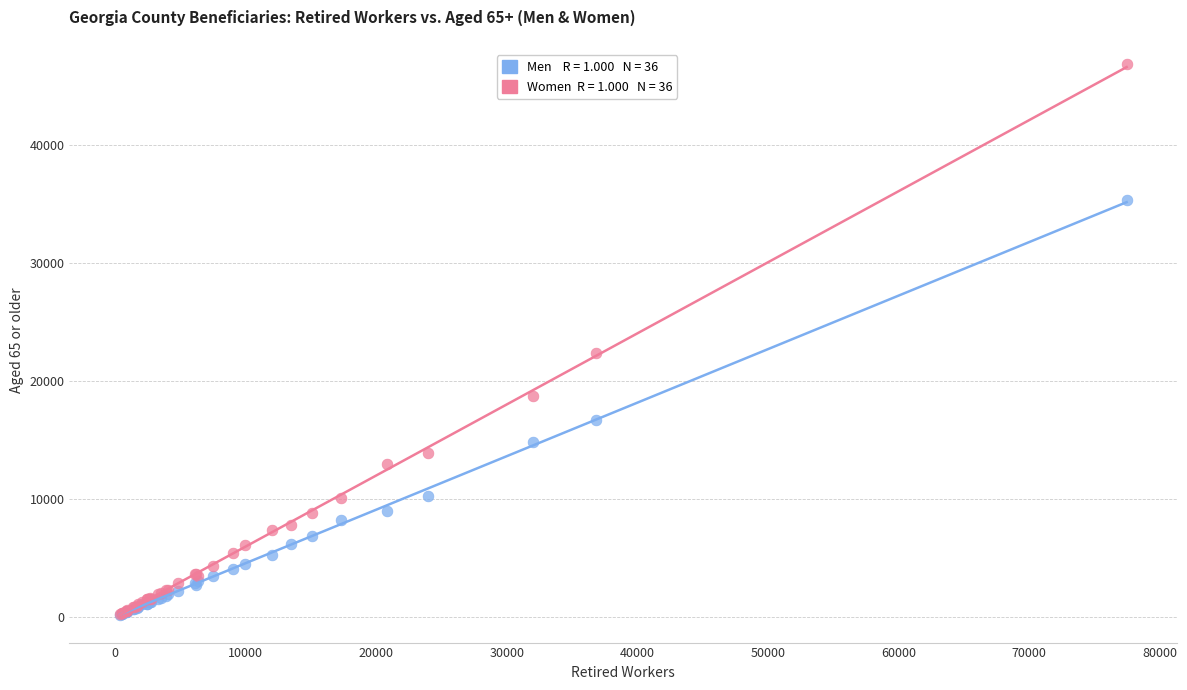

Across all series, what Y value is closest to 23495?

22345